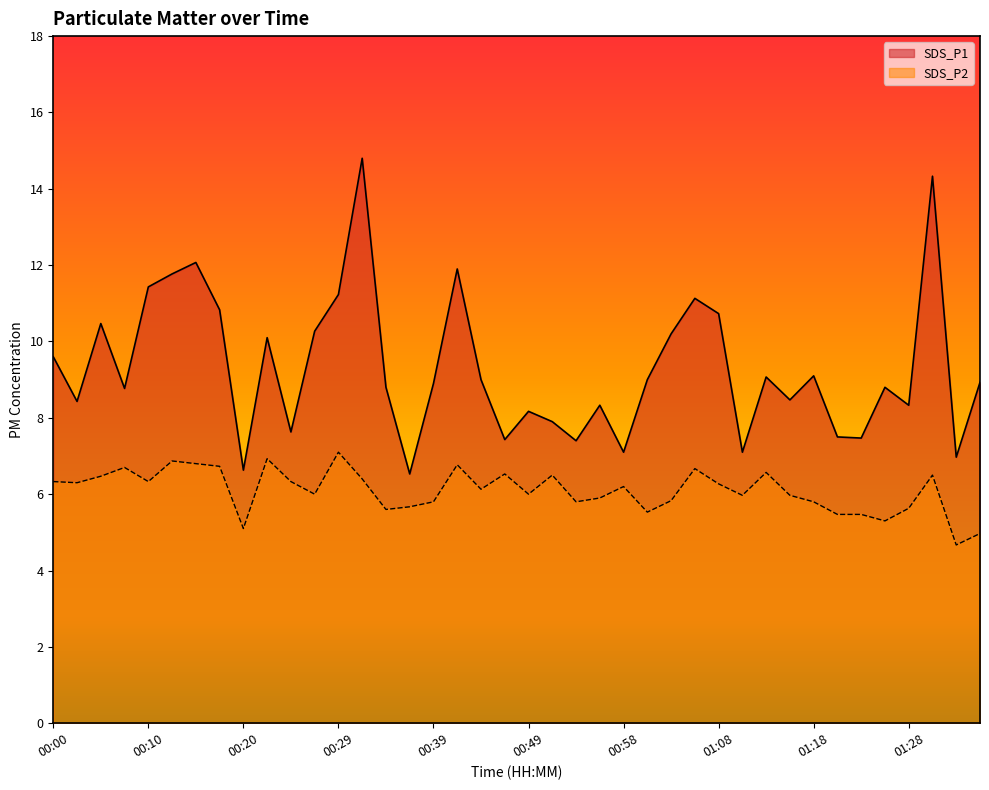

True or false: SDS_P1 and SDS_P2 cross at least once.

False